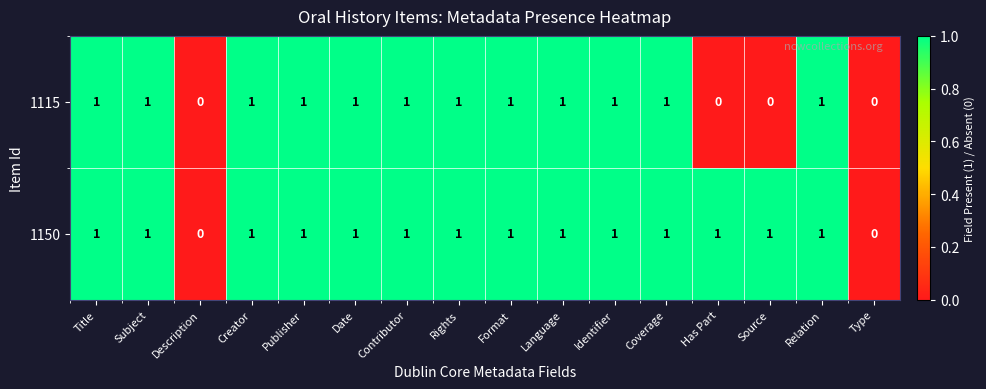

Rank the series by their average value, from lowest to highest.

1115, 1150